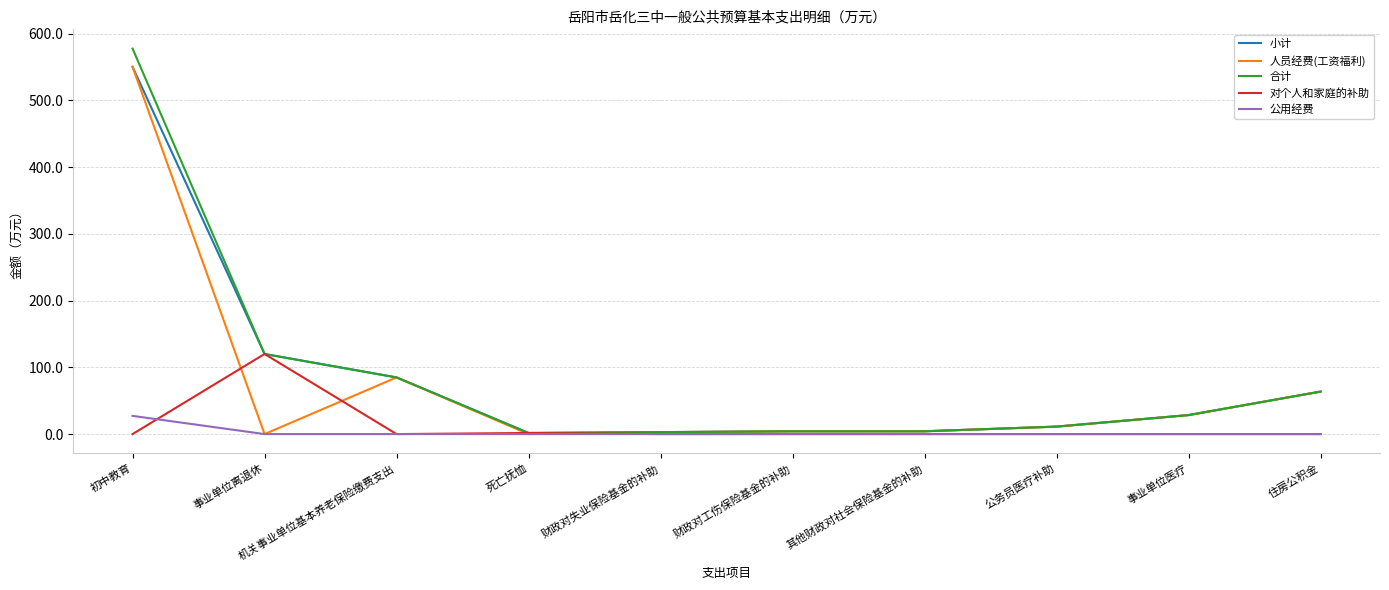

At which category is the sum across all series the highest?

初中教育